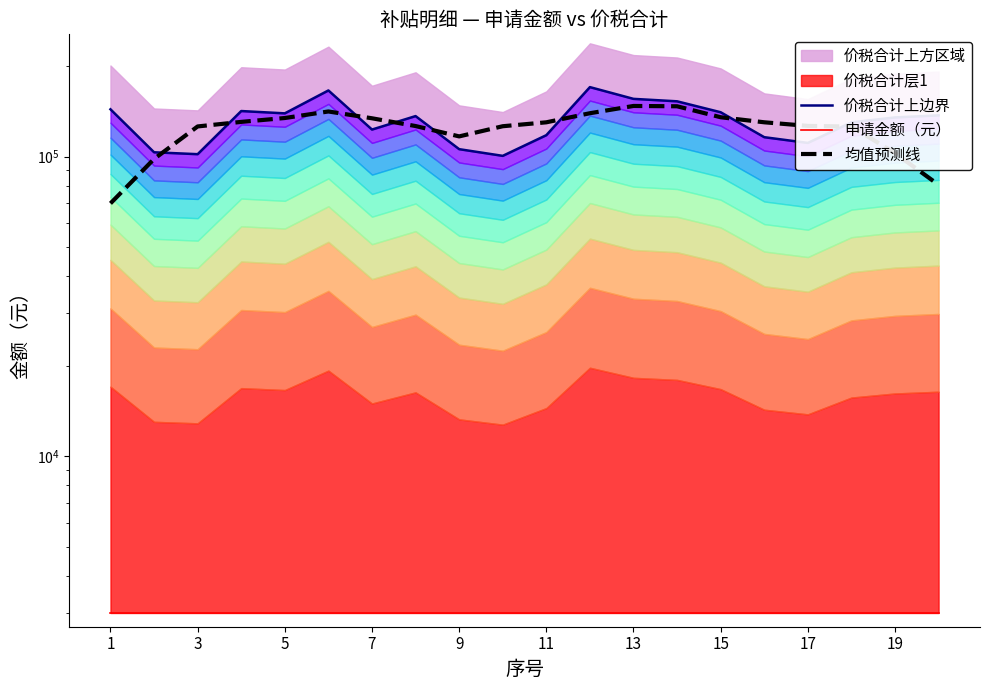

What is the value of the 均值预测线 point at the 19th from the left?

102640